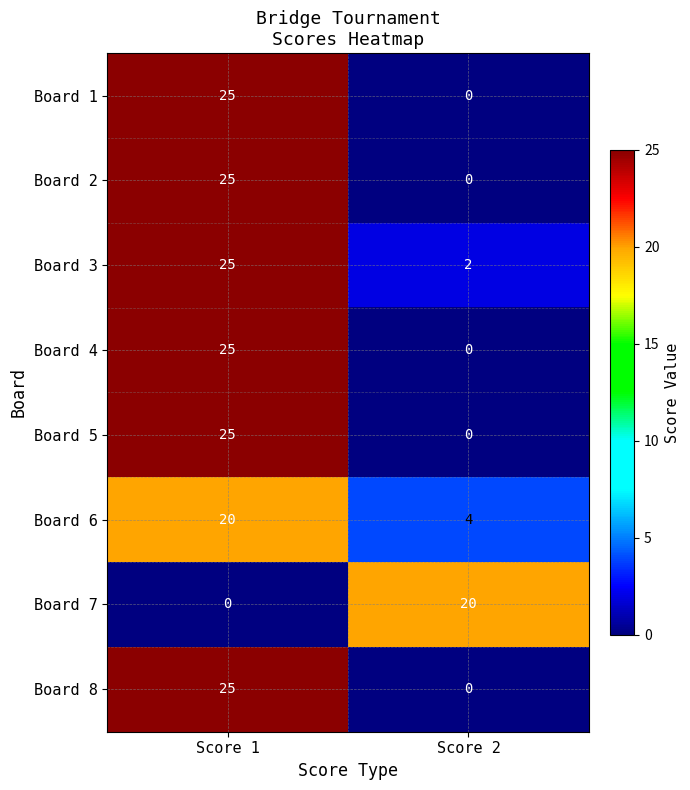

What is the spread (max minus min) of values at Score 2?

20